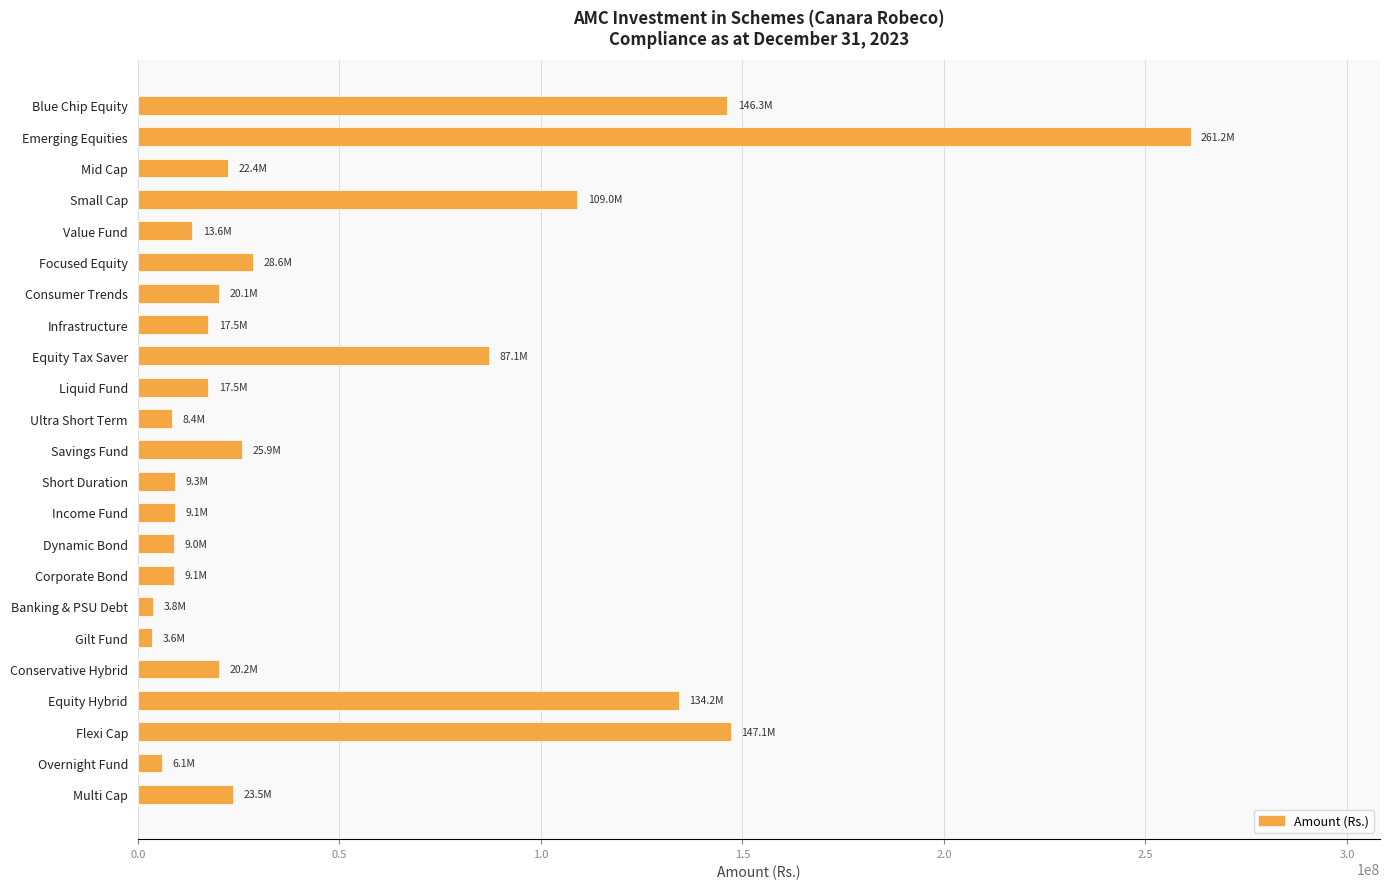

What is the change in value from Income Fund to Conservative Hybrid?

+11084645.9